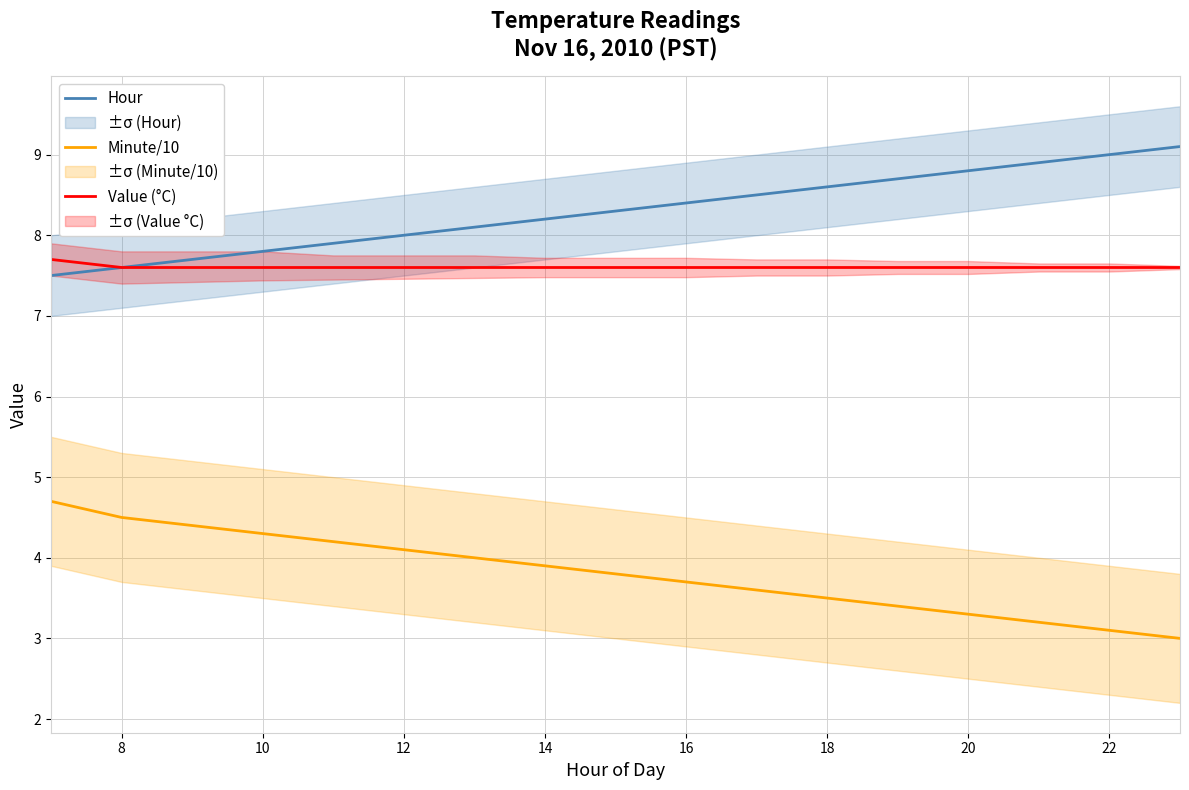

The Value (°C) series shows 10.7 at 14. True or false?

False